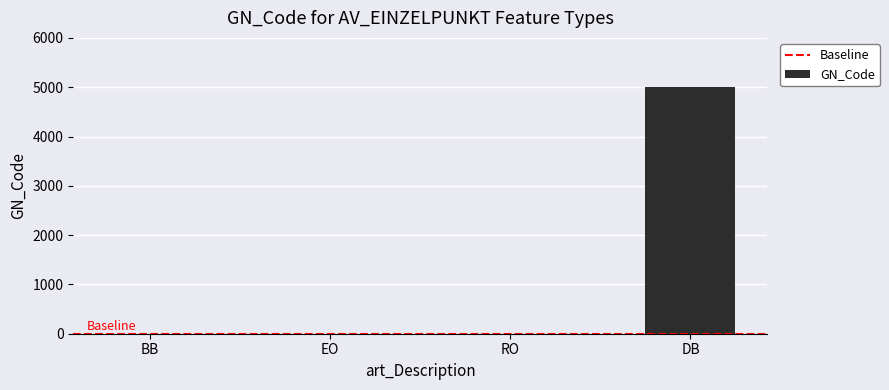

The chart shows a value of 0 at BB. True or false?

True